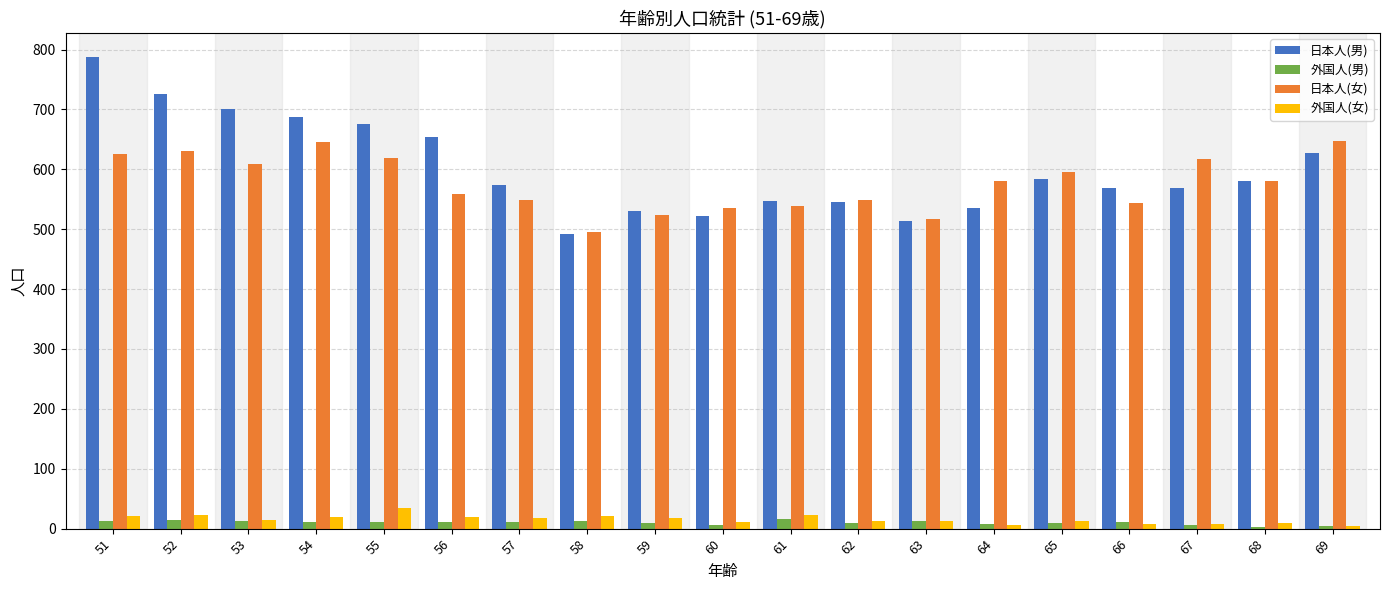

Read the 日本人(男) value at 69.

628